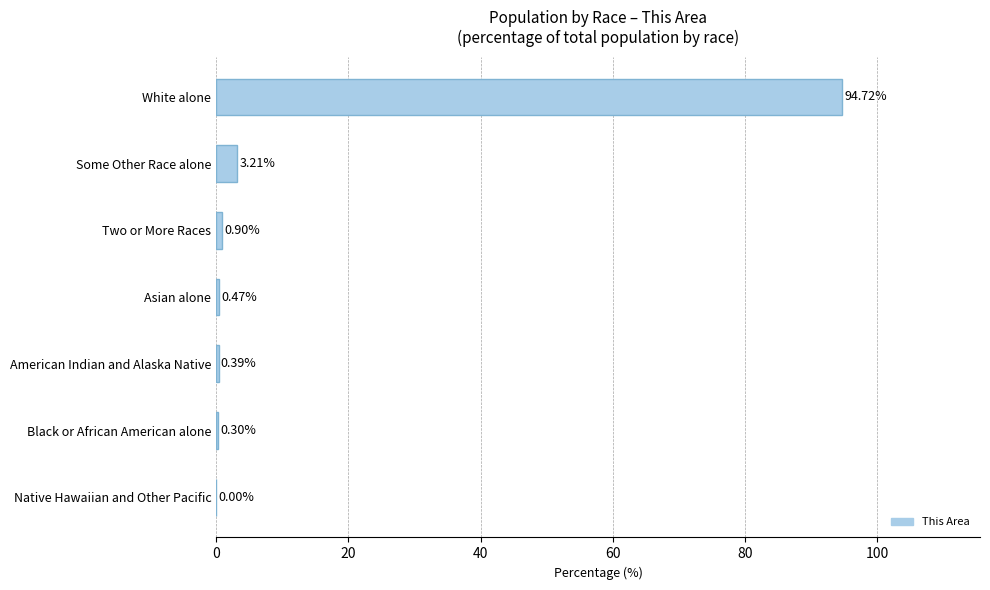

What is the average value?

14.3